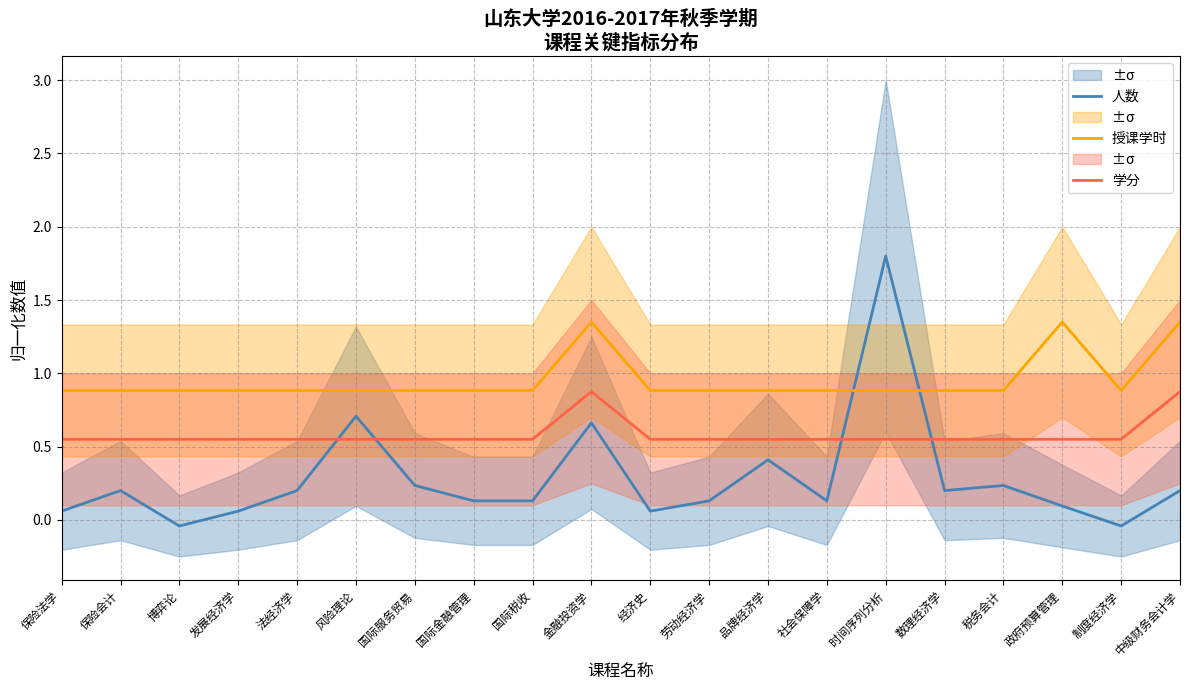

What is the spread (max minus min) of values at 制度经济学?

0.9